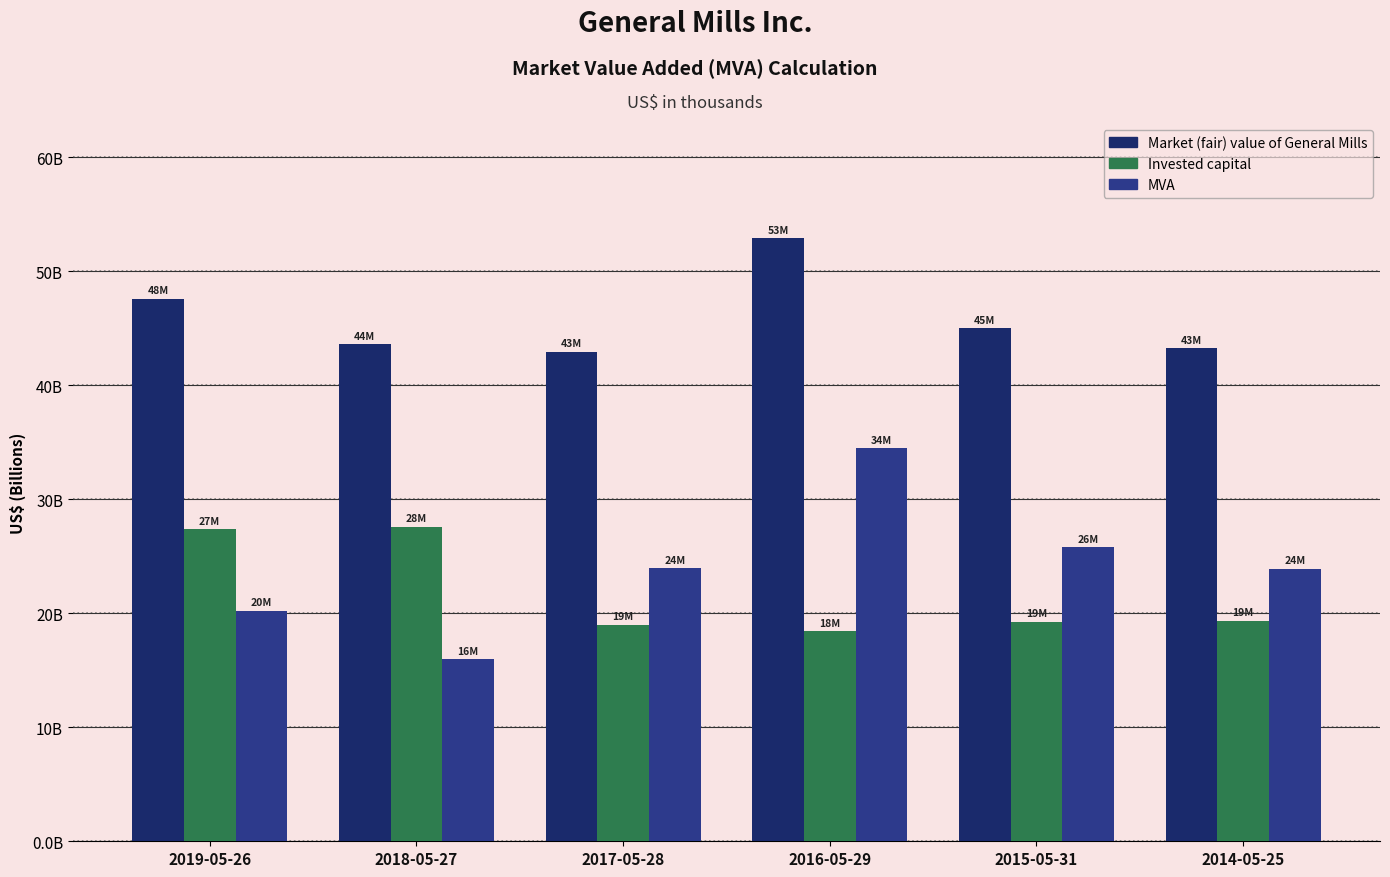

Reading left to right, list all the values displayed in this chart.

Market (fair) value of General Mills: 47.6	43.6	42.9	52.9	45.0	43.3
Invested capital: 27.4	27.6	19.0	18.4	19.2	19.4
MVA: 20.2	16.0	24.0	34.5	25.8	23.9